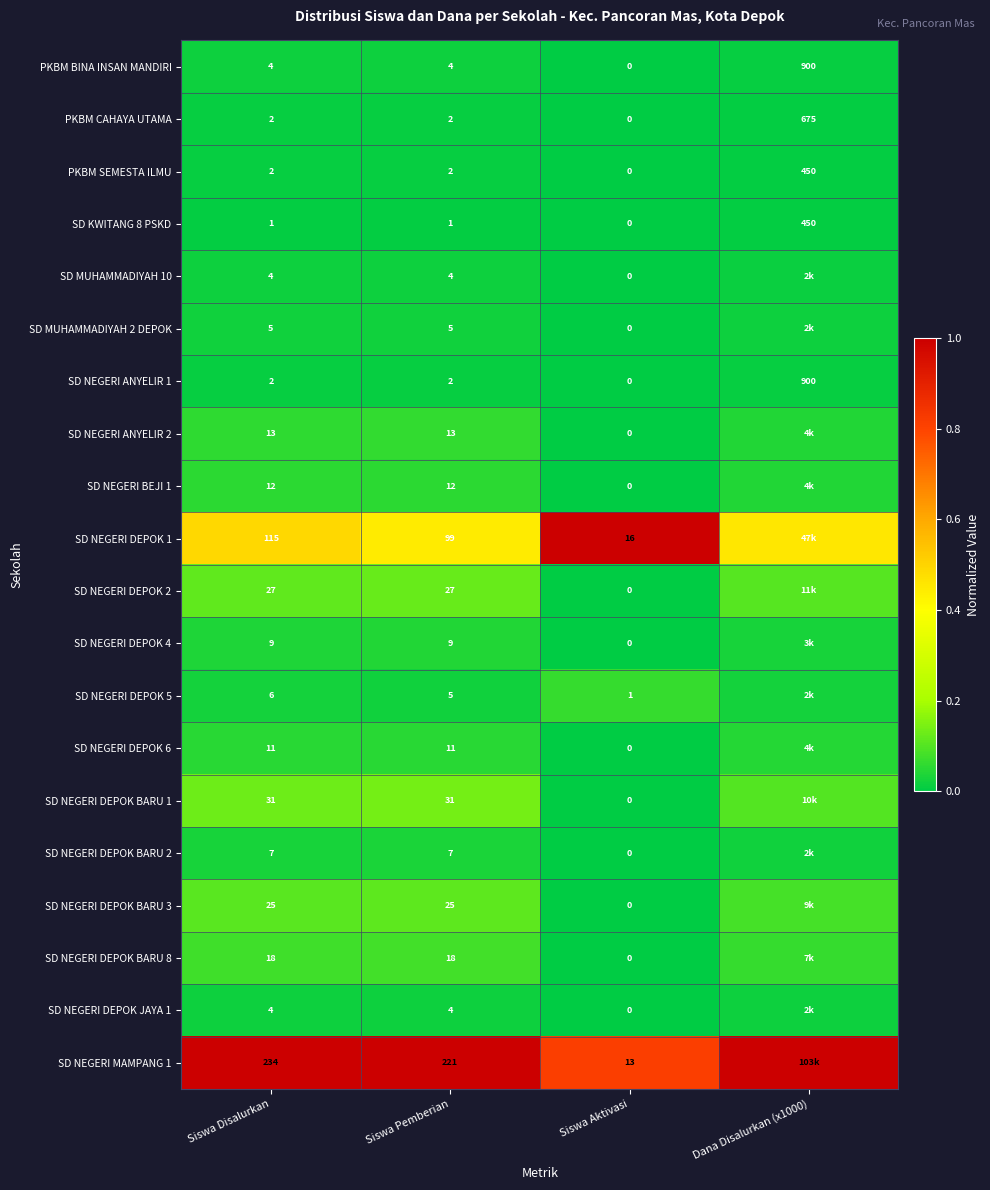

How many distinct data groups are displayed?

20